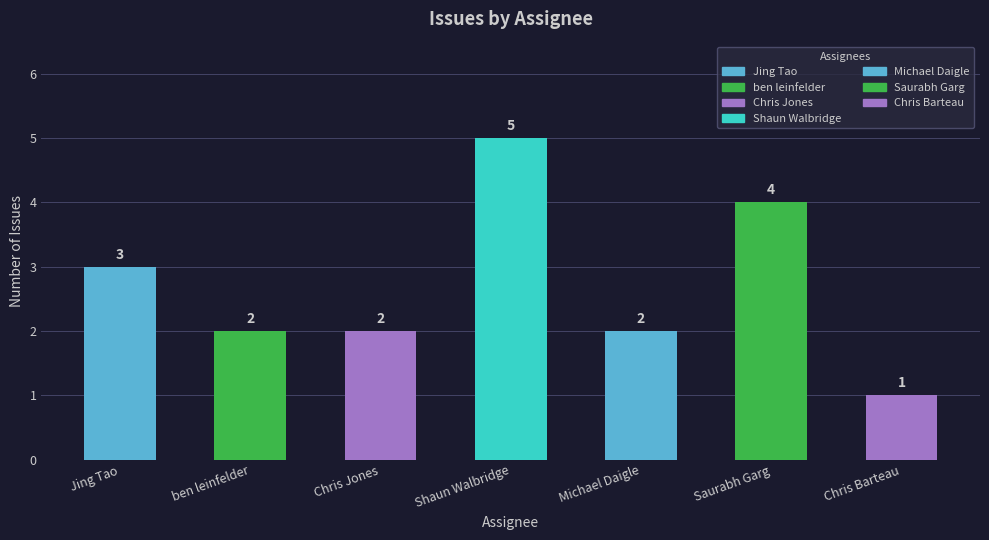

What is the change in value from Chris Jones to Shaun Walbridge?

+3